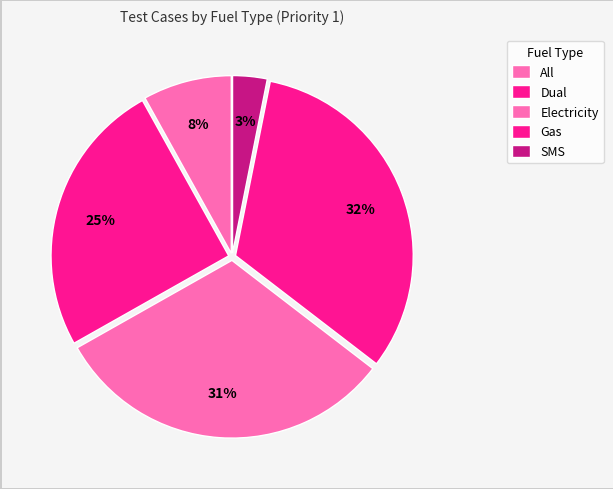

How many segments does this pie chart have?

5